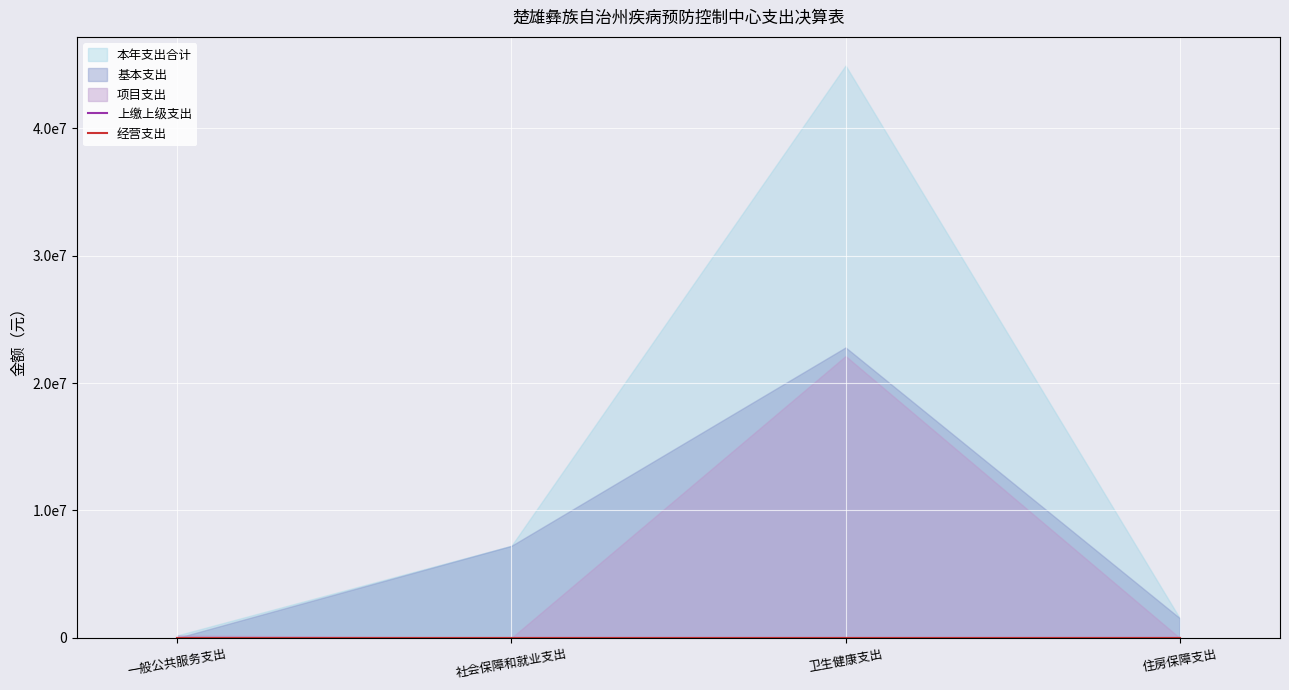

What are all the series names shown in the legend?

本年支出合计, 基本支出, 项目支出, 上缴上级支出, 经营支出